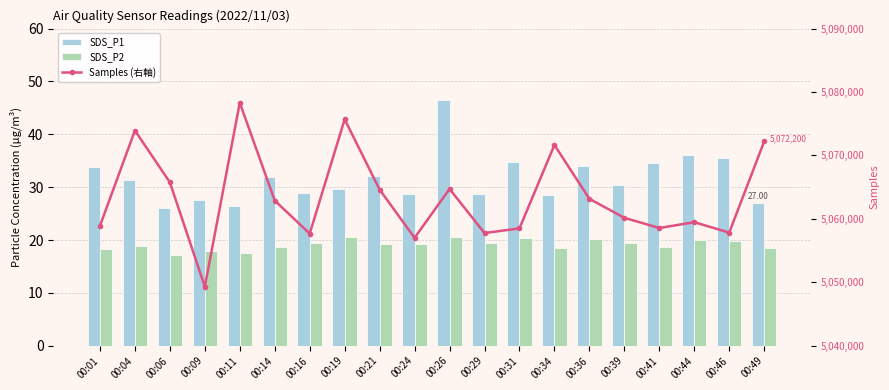

At which label does Samples (右軸) first exceed 5062882?

00:04